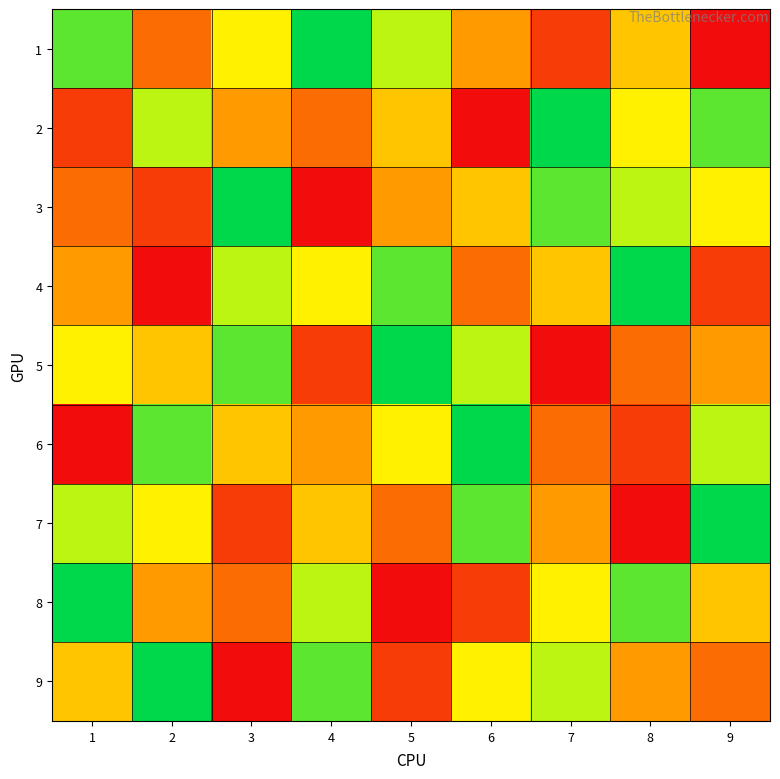

At which category does the chart reach its minimum across all series?

9